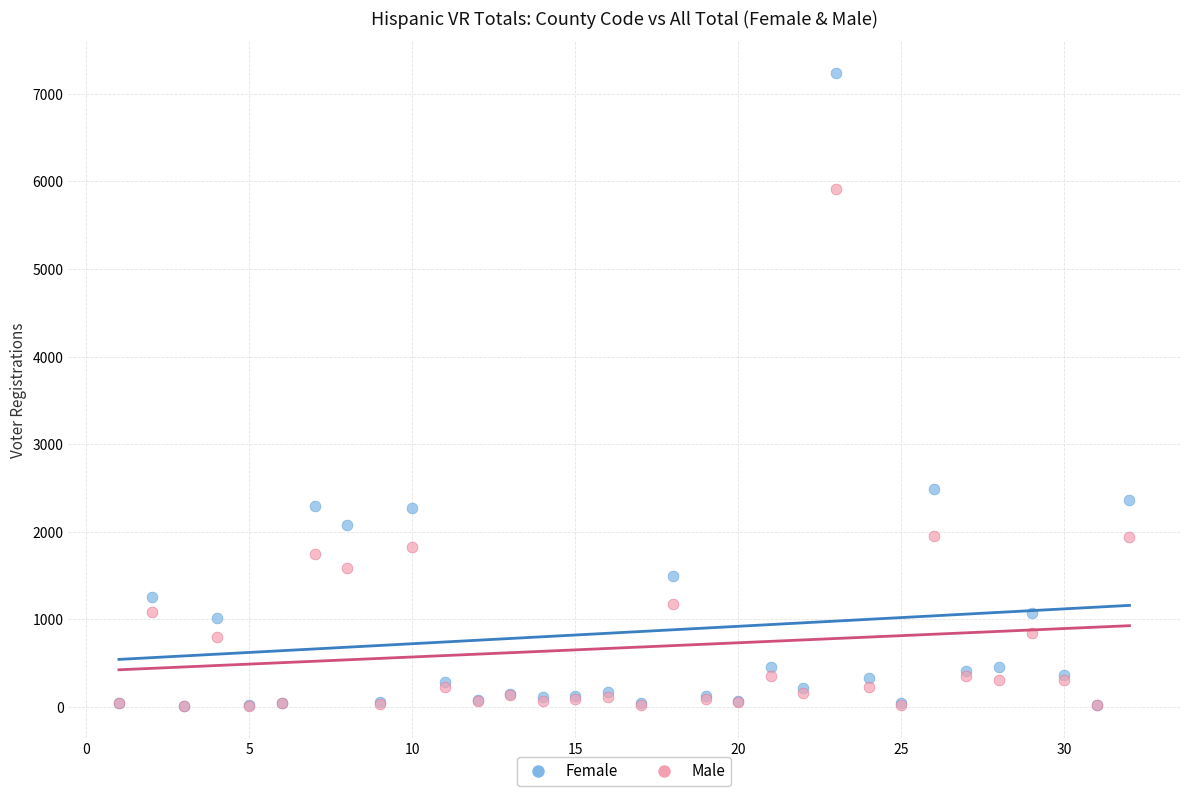

Which series has the largest Y range (max minus min)?

Female